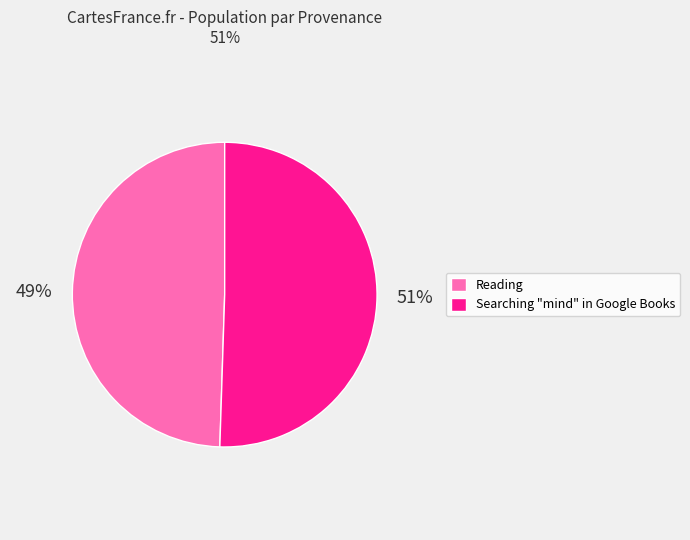

To the nearest percent, what portion does Reading represent?

49%